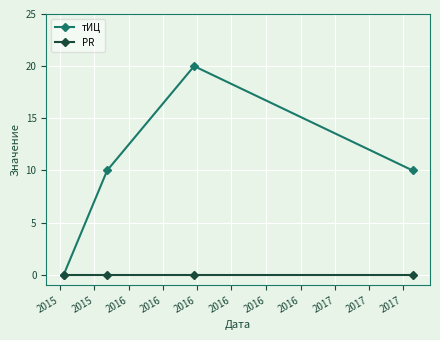

Does the chart have visible grid lines?

Yes